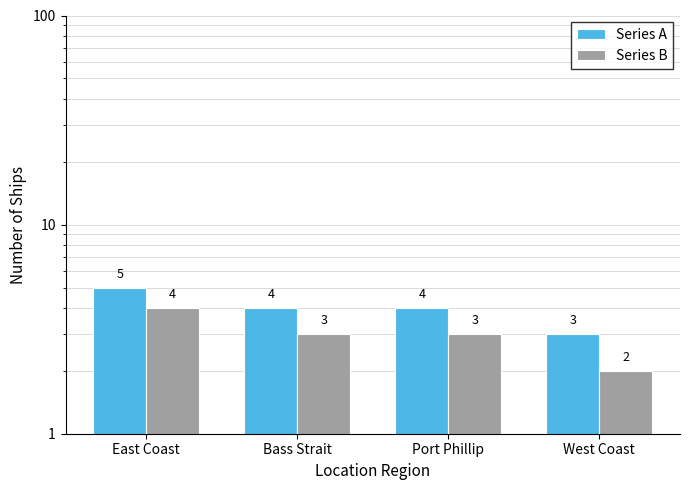

How many bars are there in total?

8